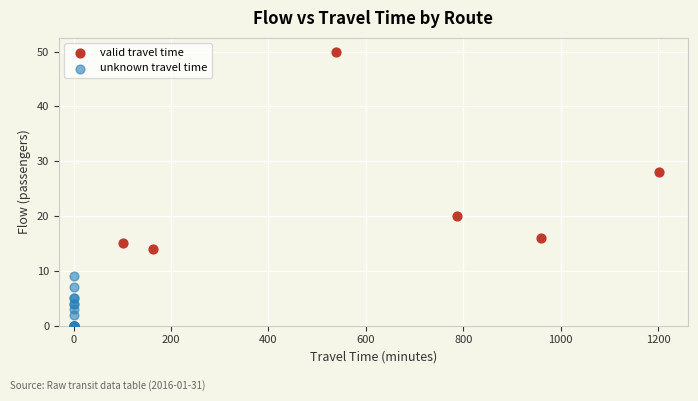

Which series reaches the maximum Y coordinate?

valid travel time